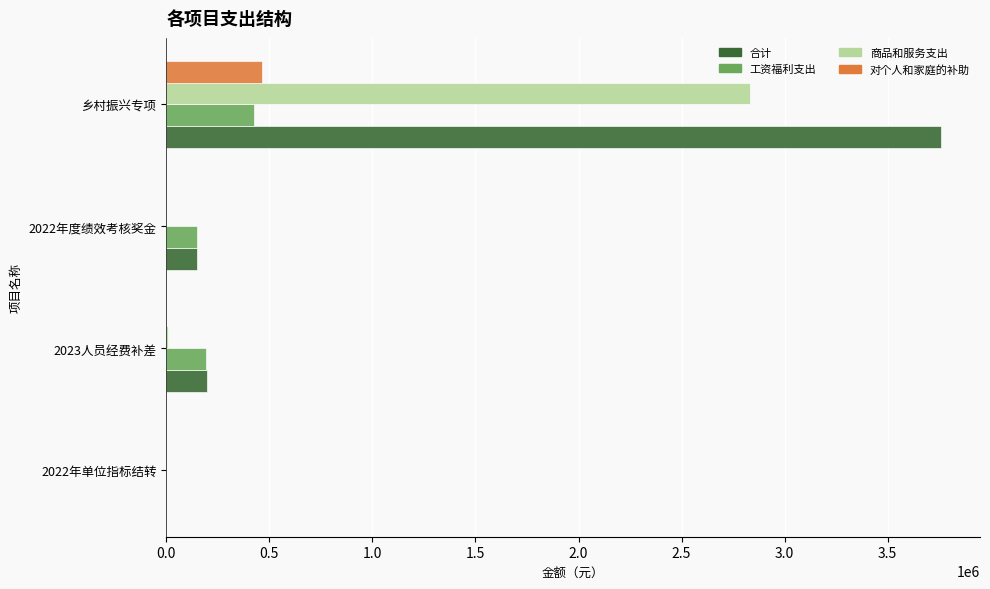

How many series are shown in this chart?

4